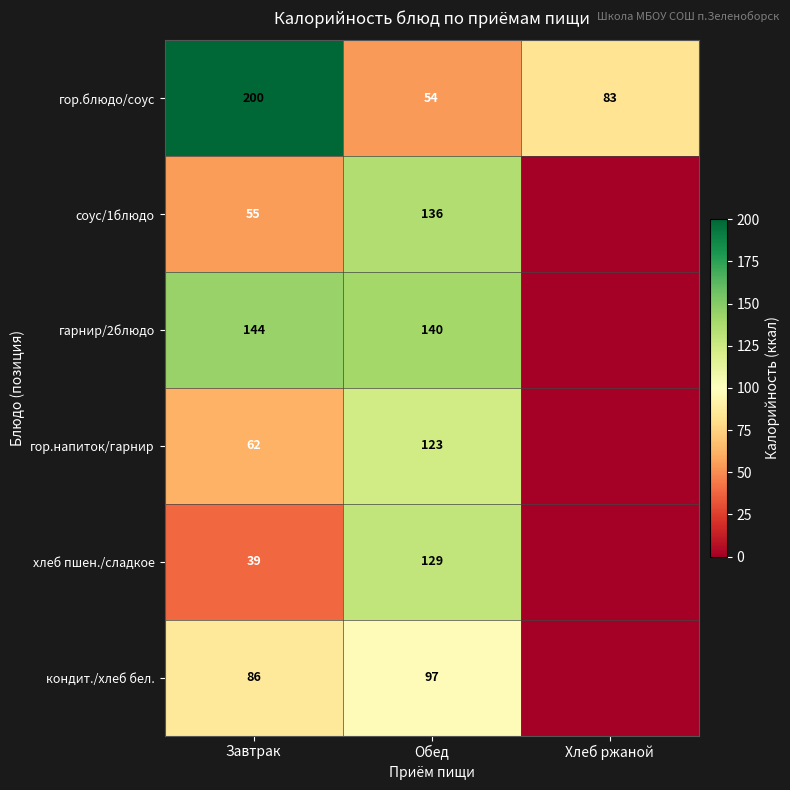

What is the spread (max minus min) of values at Обед?

86